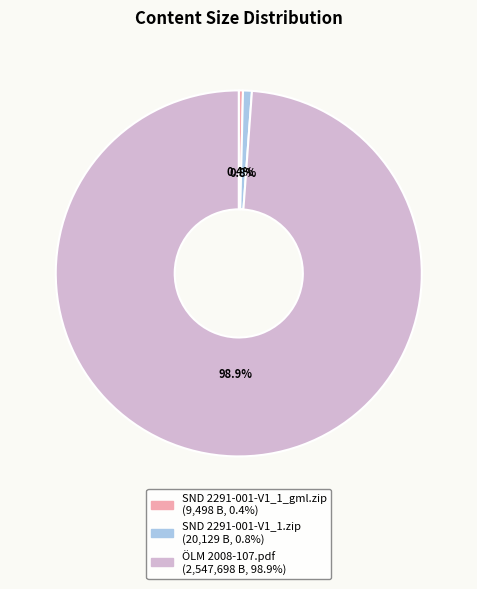

Which category accounts for the majority?

ÖLM 2008-107.pdf